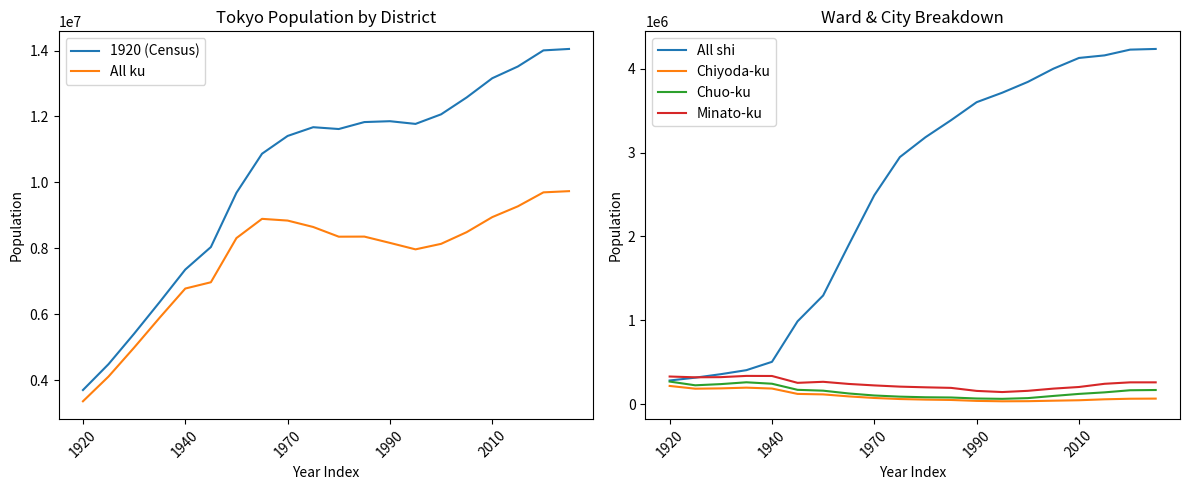

What is the maximum value for Chuo-ku?

269812